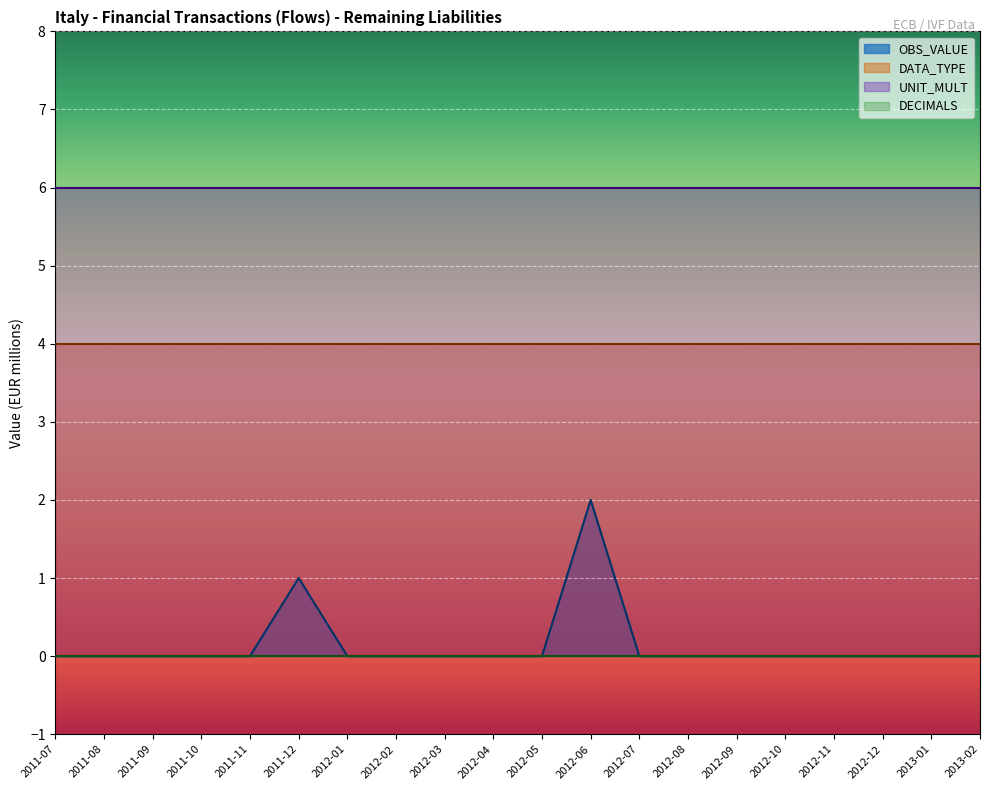

Reading left to right, transcribe all the data shown in this chart.

OBS_VALUE: 0	0	0	0	0	1	0	0	0	0	0	2	0	0	0	0	0	0	0	0
DATA_TYPE: 4	4	4	4	4	4	4	4	4	4	4	4	4	4	4	4	4	4	4	4
UNIT_MULT: 6	6	6	6	6	6	6	6	6	6	6	6	6	6	6	6	6	6	6	6
DECIMALS: 0	0	0	0	0	0	0	0	0	0	0	0	0	0	0	0	0	0	0	0